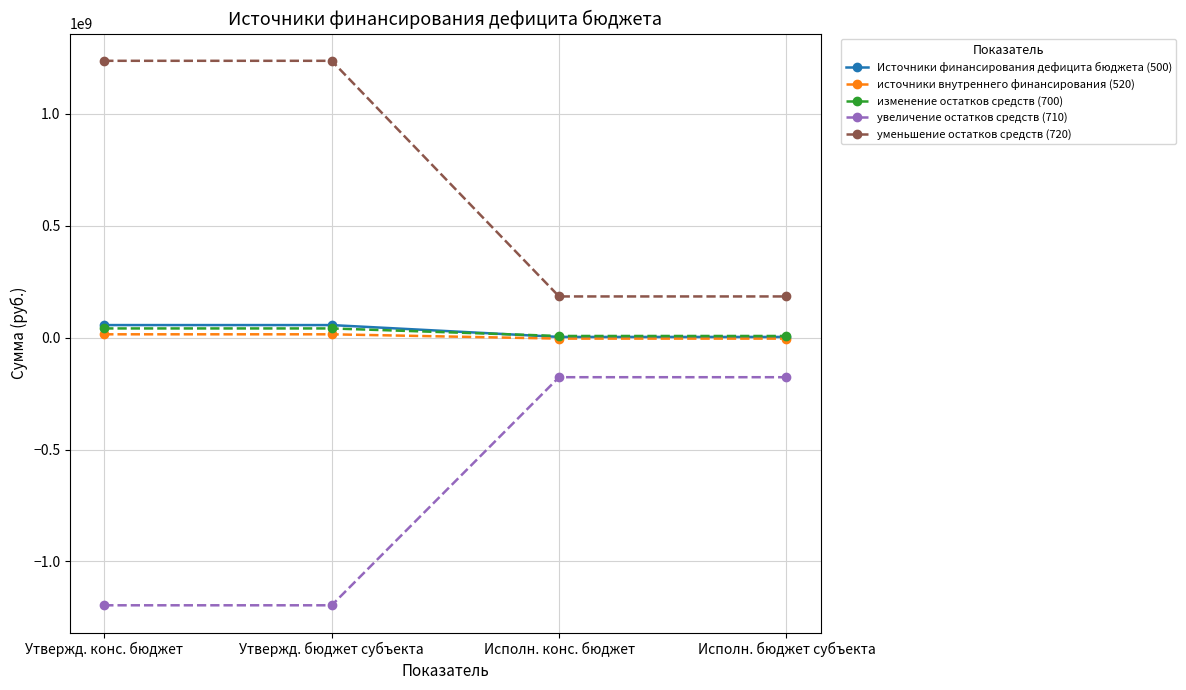

What is the value of the увеличение остатков средств (710) point at the 3rd from the left?

-176749078.7